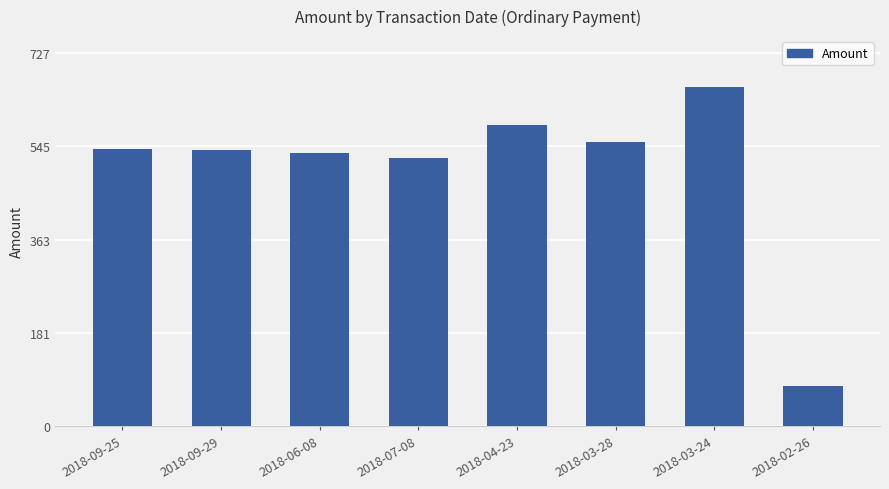

What is the value of the 6th bar from the left?

554.3